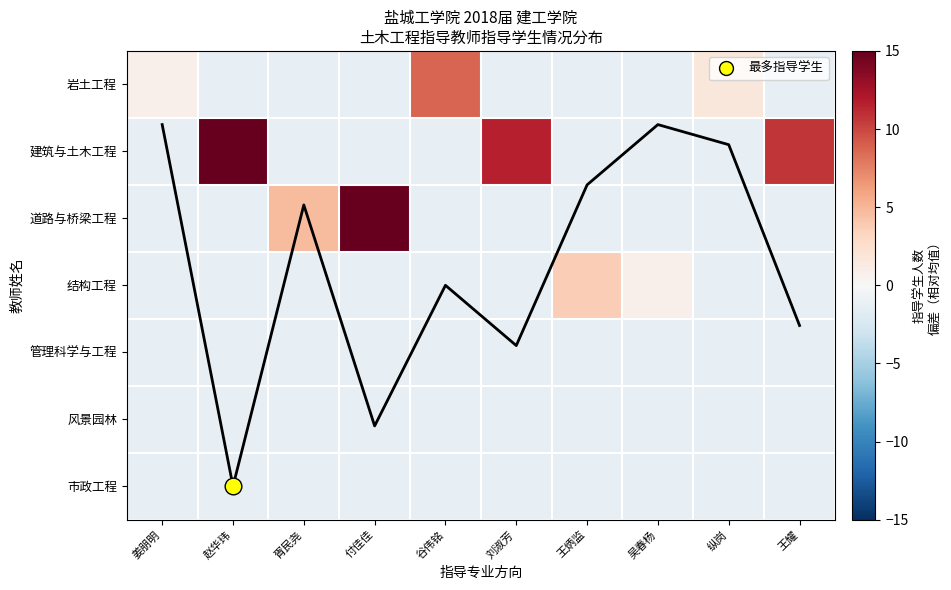

What is the minimum value shown in the chart?

-1.3